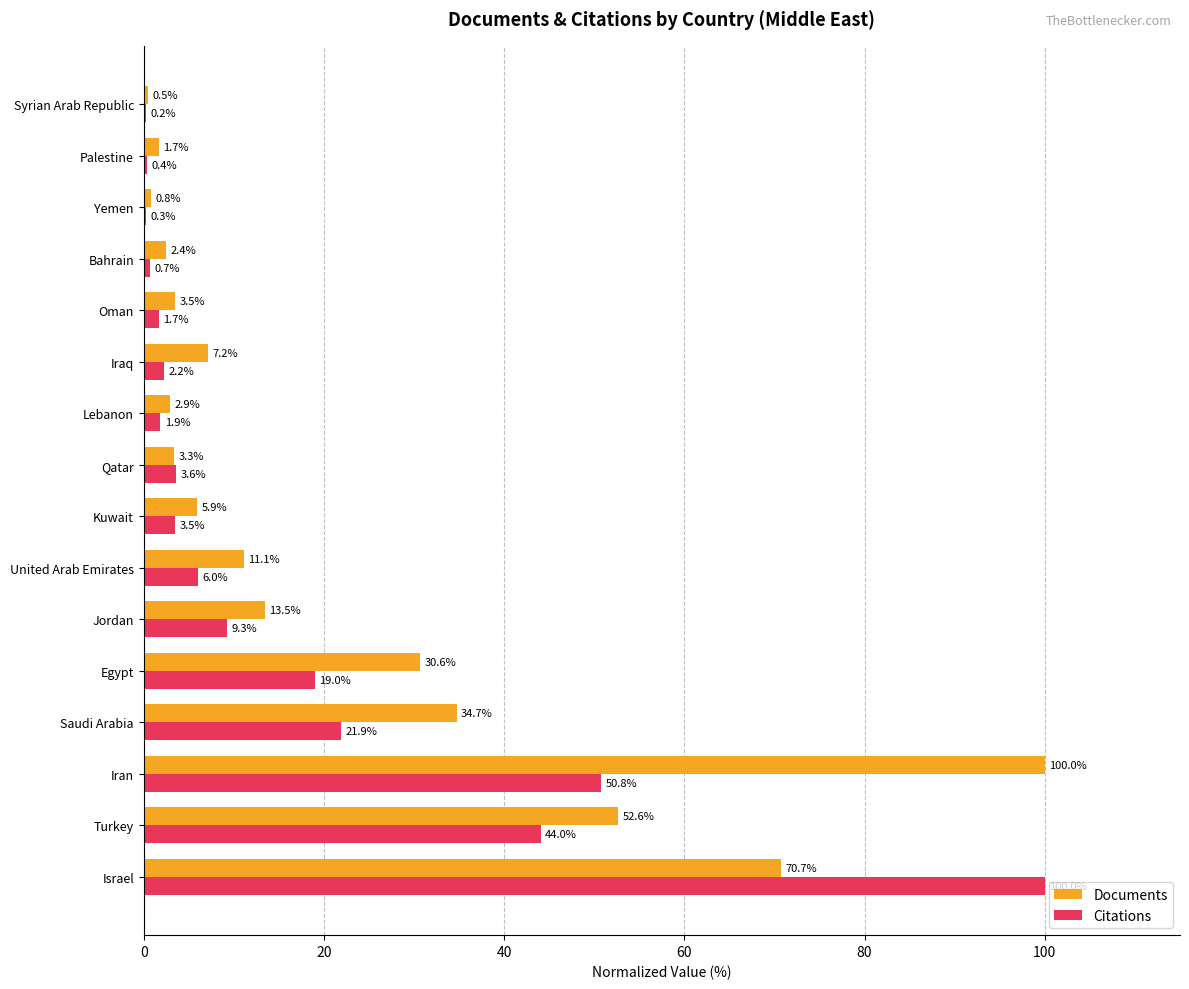

Which series has the largest total across all categories?

Documents